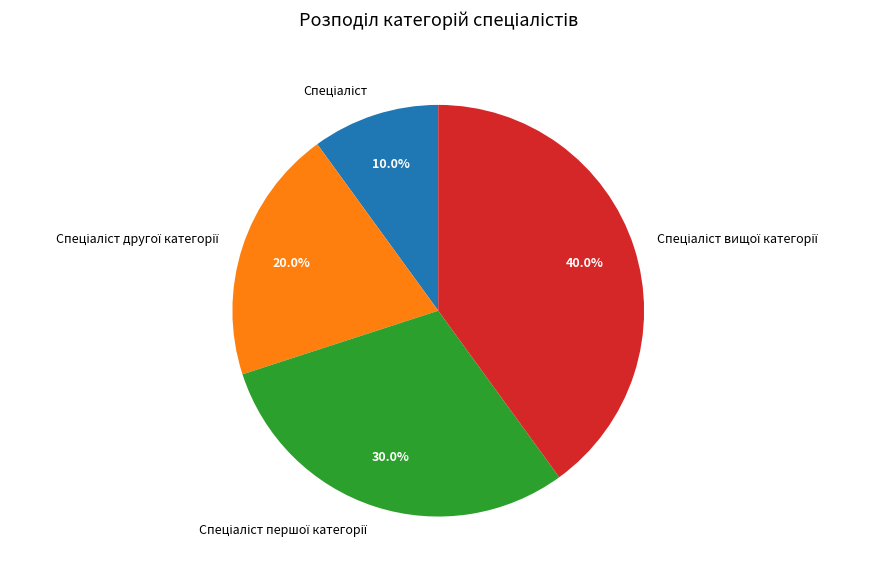

Is there any slice that represents more than half of the pie?

No